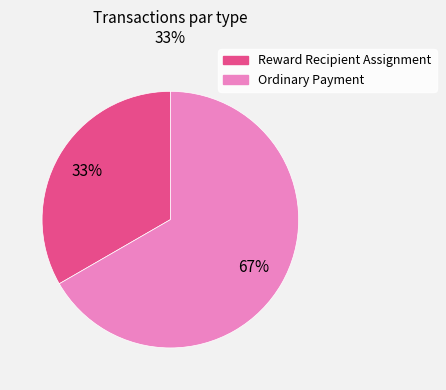

To the nearest percent, what is the combined percentage of Reward Recipient Assignment and Ordinary Payment?

100%